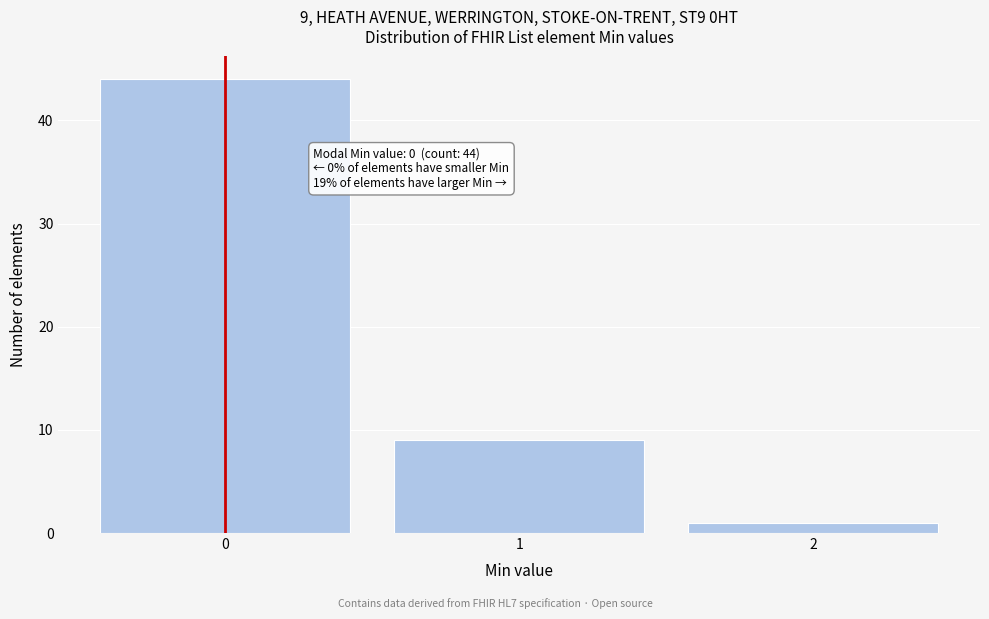

Reading right to left, extract all data points from this chart.

2=1	1=9	0=44